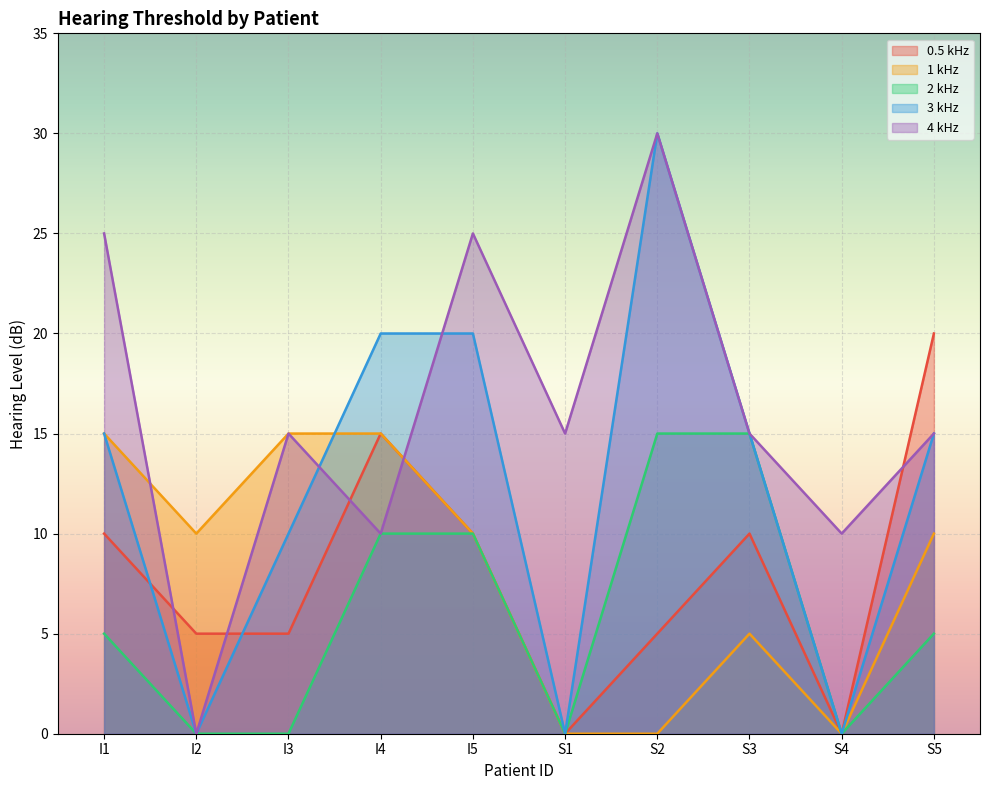

Which category has the lowest value across all series?

S1